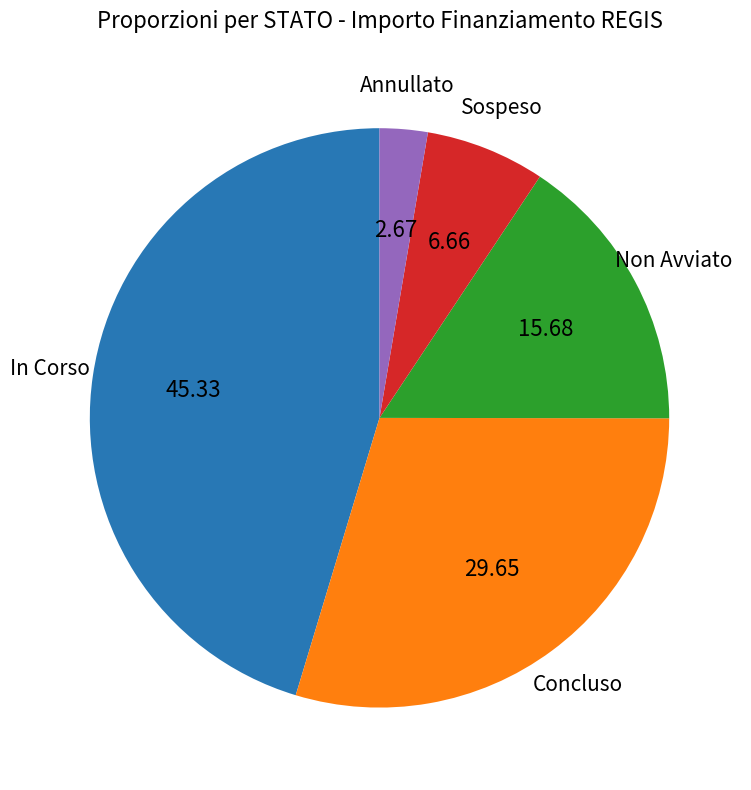

Does any single category account for the majority?

No